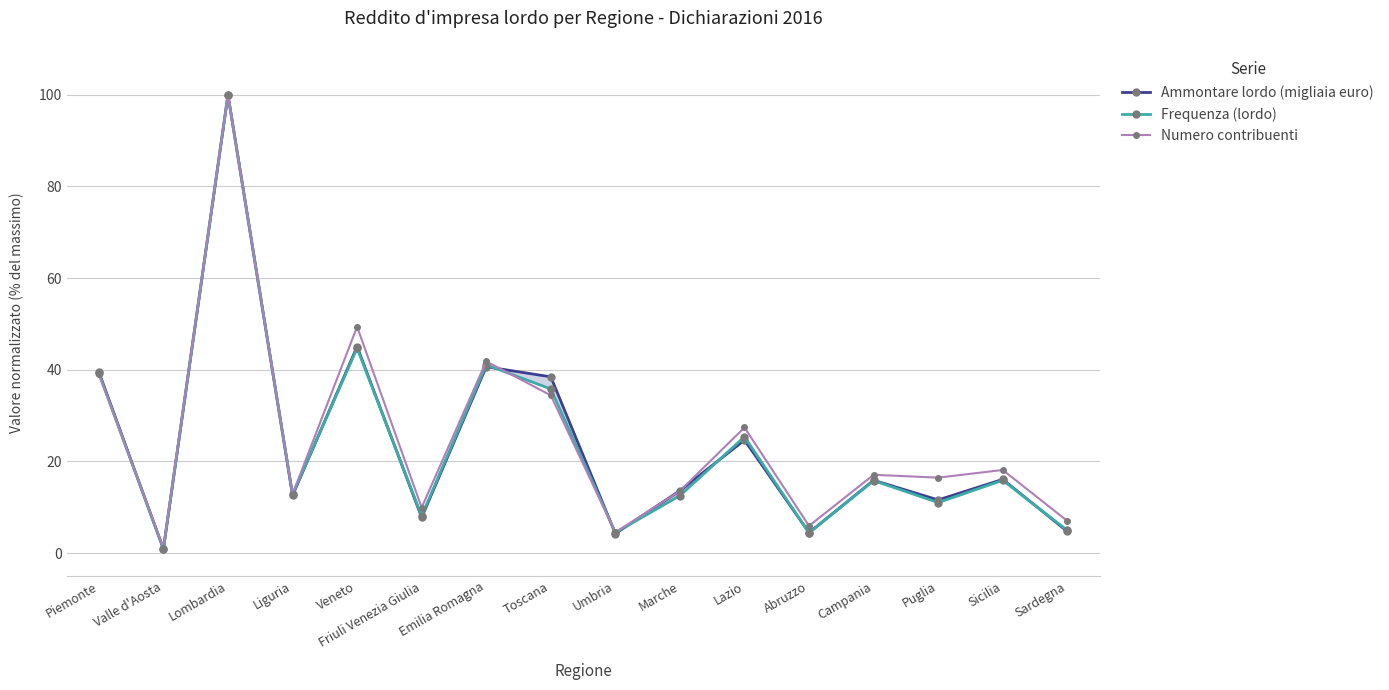

What is the average value of the Numero contribuenti series?

24.9